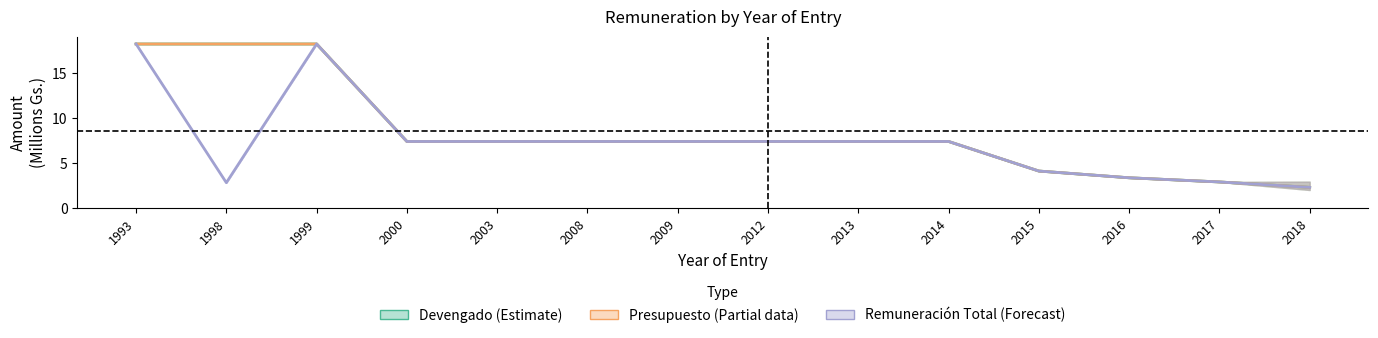

How many lines are shown in the chart?

3